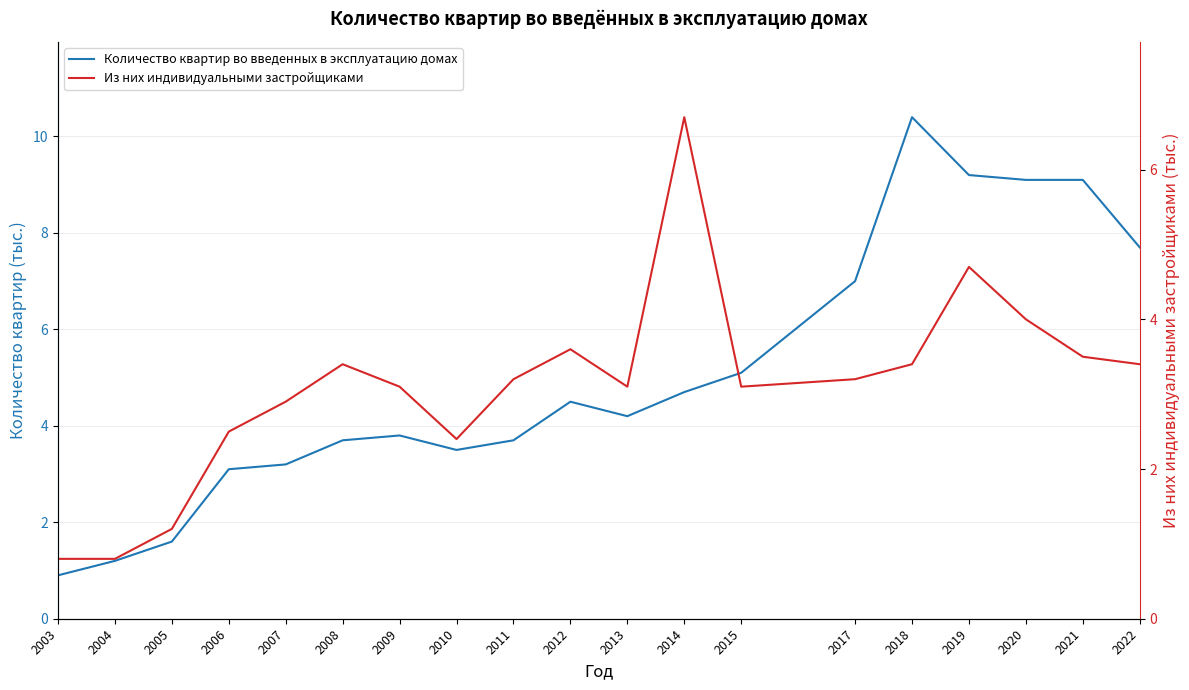

True or false: Количество квартир во введенных в эксплуатацию домах and Из них индивидуальными застройщиками intersect in this chart.

True